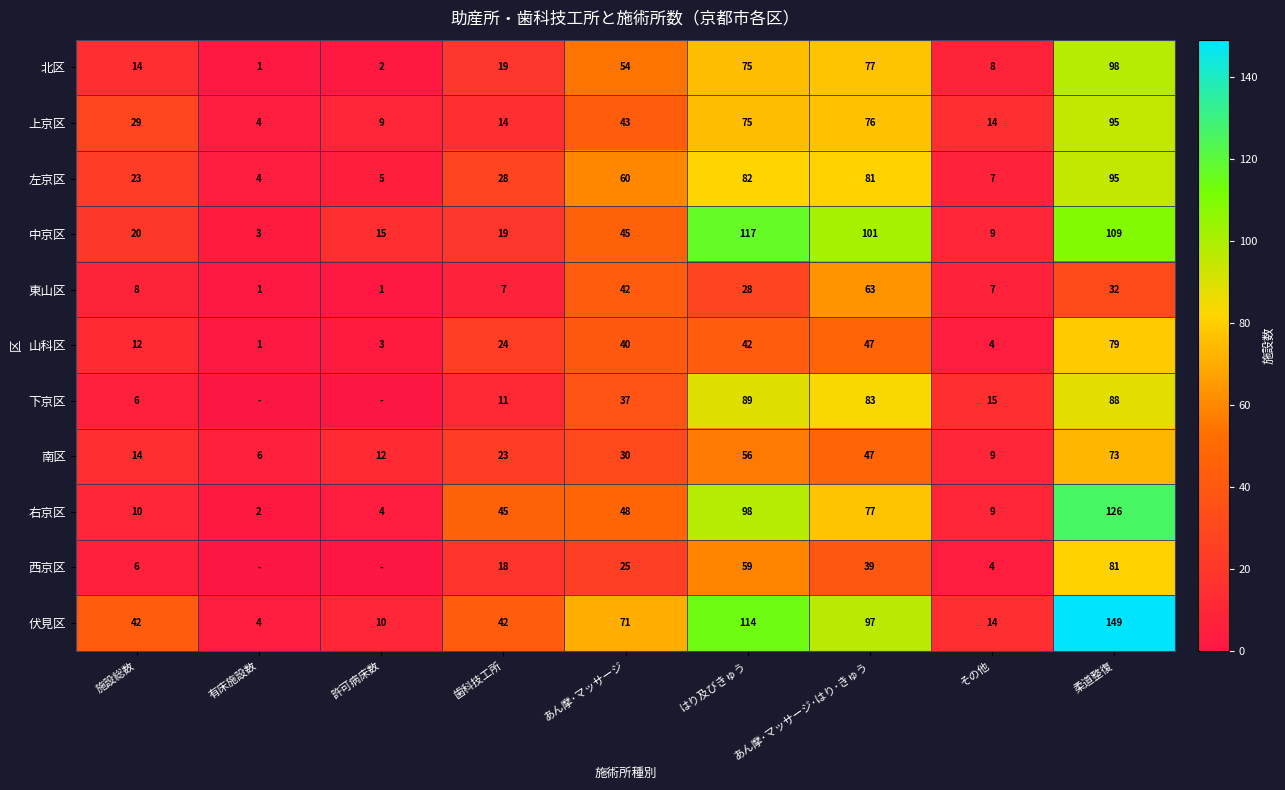

At which label is 南区 closest to 39?

あん摩･マッサージ･はり･きゅう